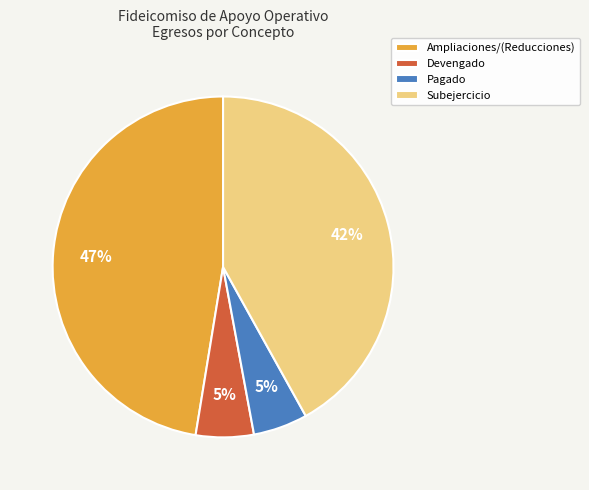

Which slice is the largest?

Ampliaciones/(Reducciones)